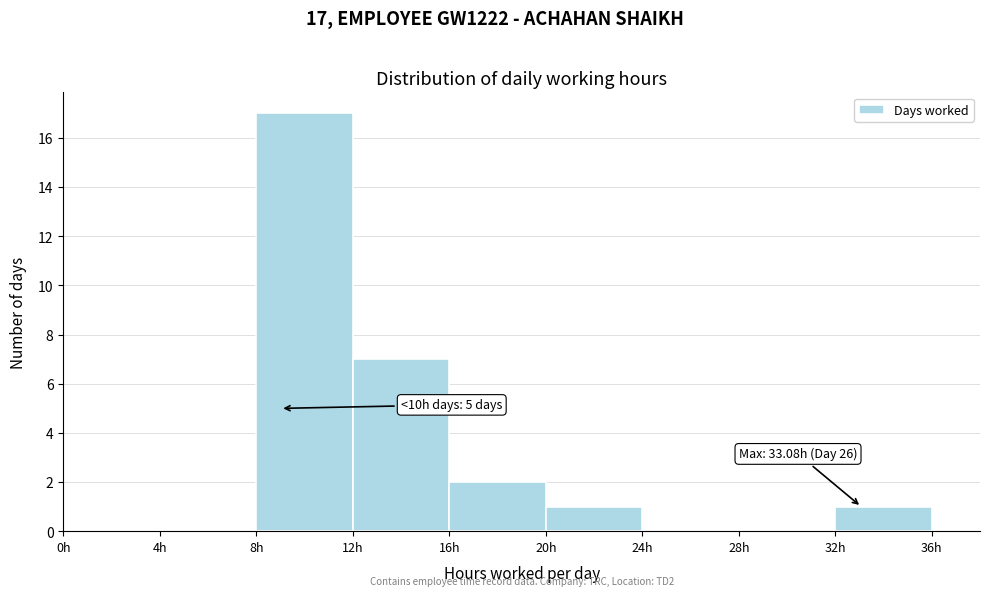

Which range on the x-axis has the tallest bar?

8 to 12